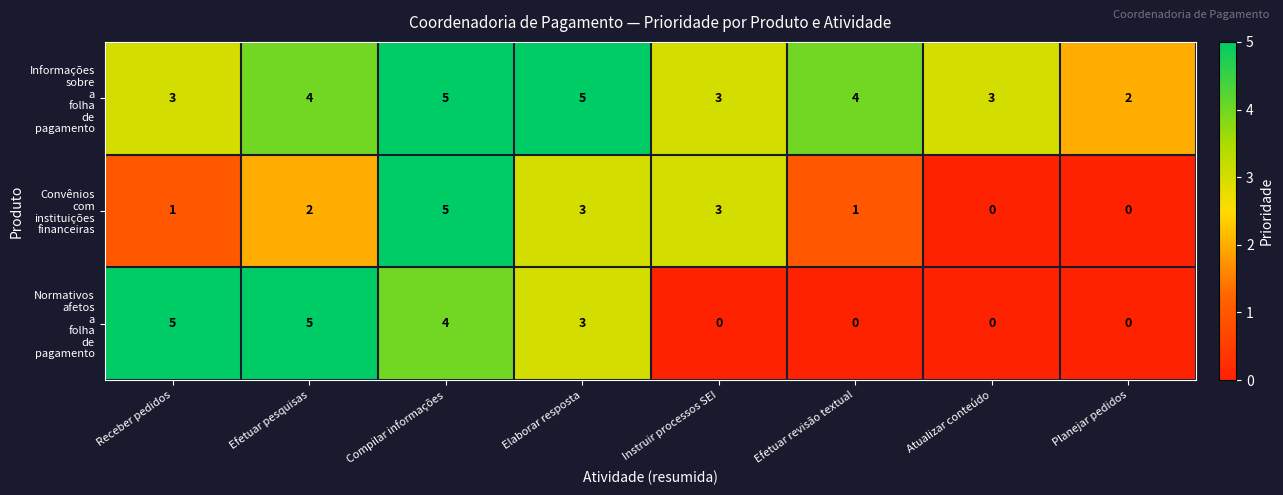

How many series are shown in this chart?

3